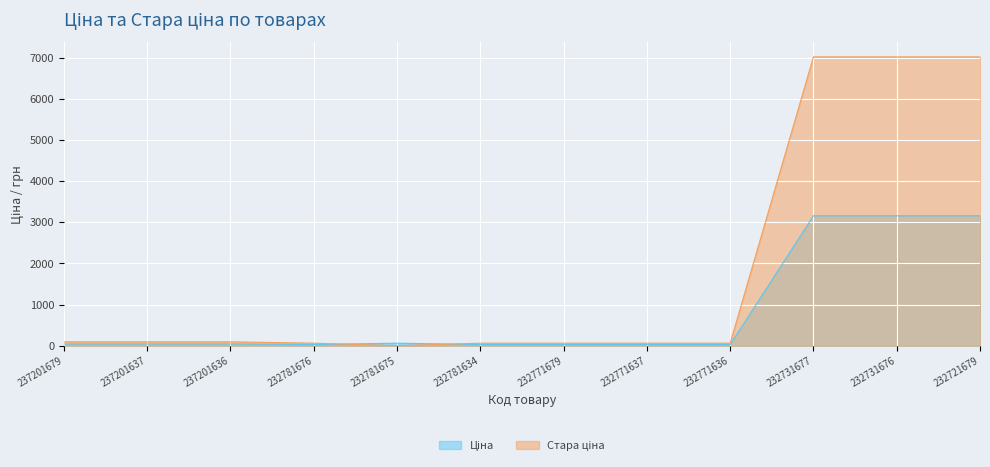

Rank the categories by Ціна value from highest to lowest.

232731677, 232731676, 232721679, 232781675, 237201679, 237201637, 237201636, 232781676, 232781634, 232771679, 232771637, 232771636